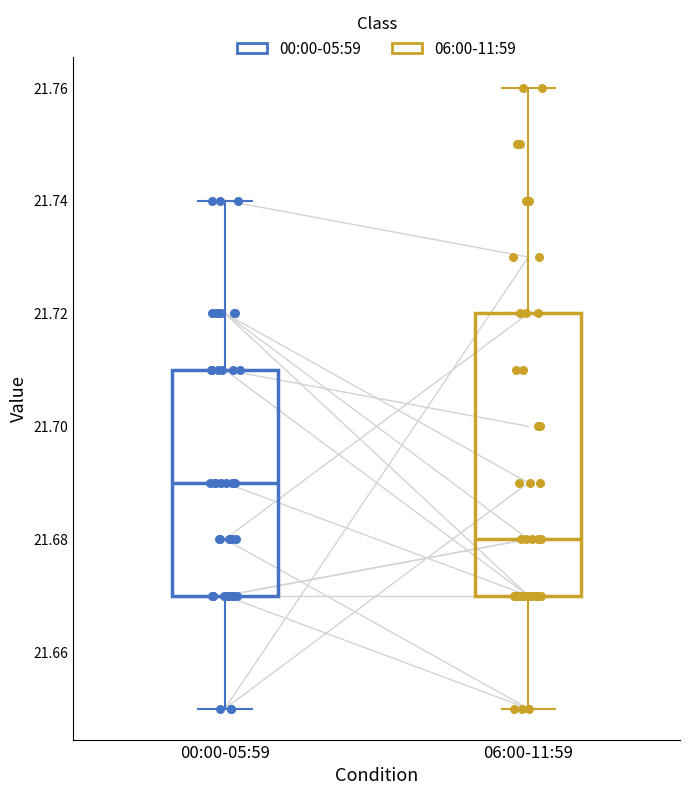

Where does the lower whisker of the box for 00:00-05:59 end on the y-axis? The values are not printed on the chart, so give them approximately, as read against the axis.

21.65